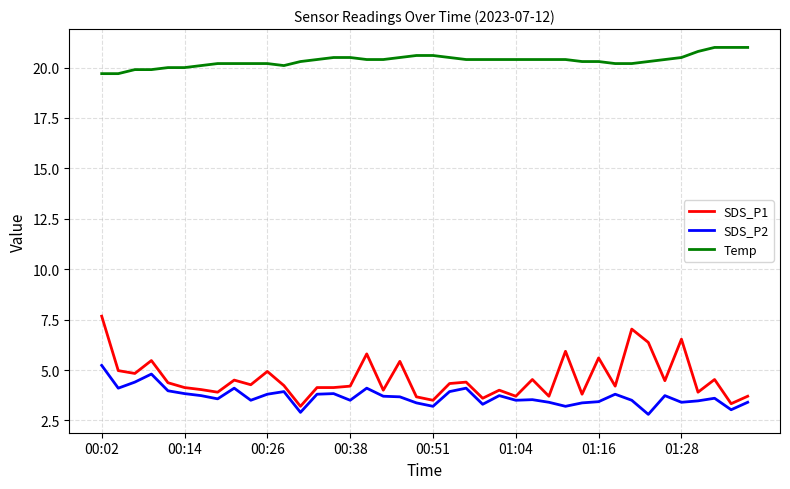

Which series has the widest spread of values?

SDS_P1